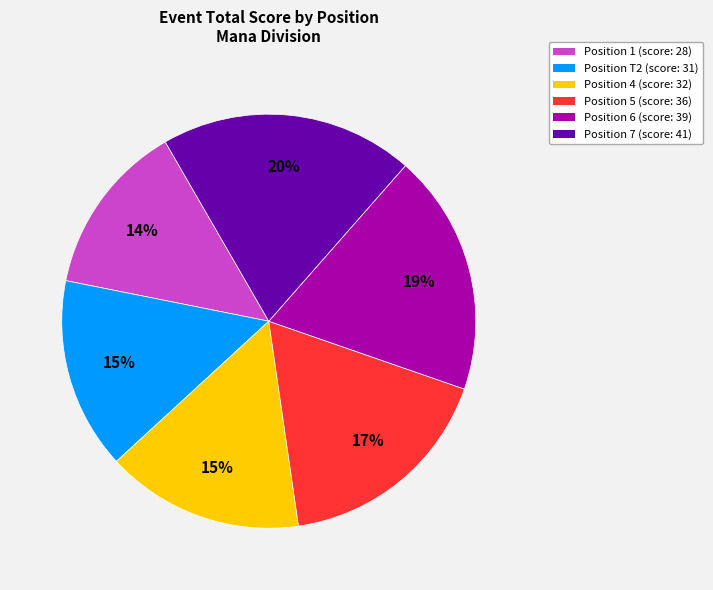

Does Position 7 (score: 41) account for over 50% of the chart?

No